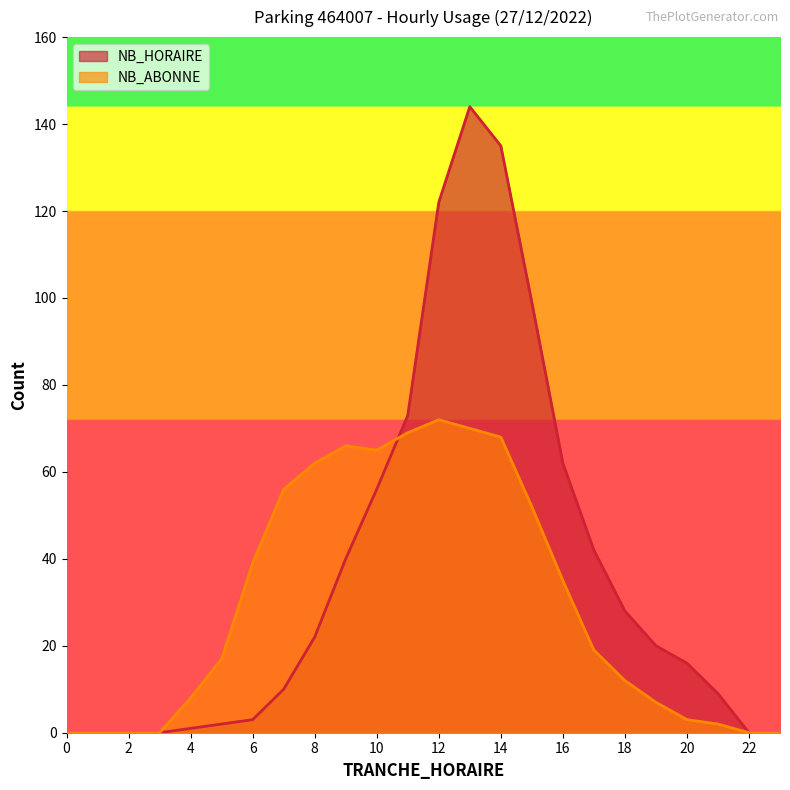

Read the NB_ABONNE value at 17.

19